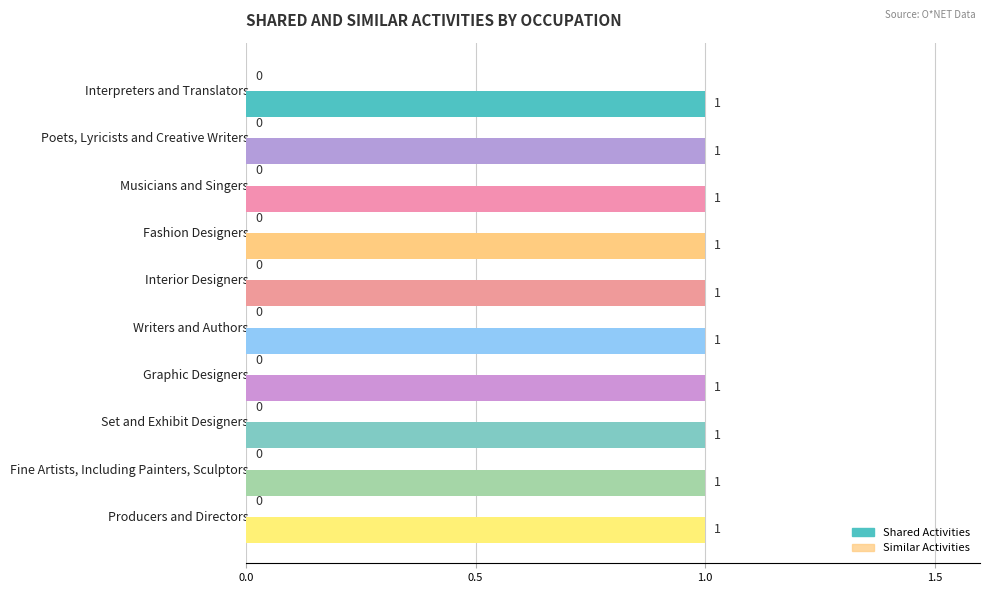

At how many categories does at least one series exceed 0?

10